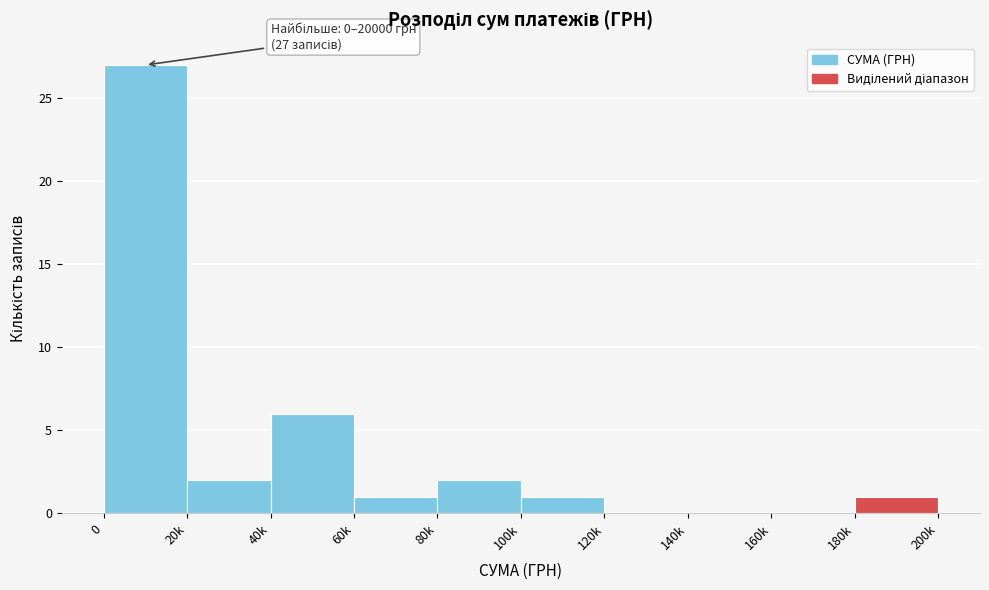

Reading right to left, transcribe all the data shown in this chart.

180k=1	160k=0	140k=0	120k=0	100k=1	80k=2	60k=1	40k=6	20k=2	0=27